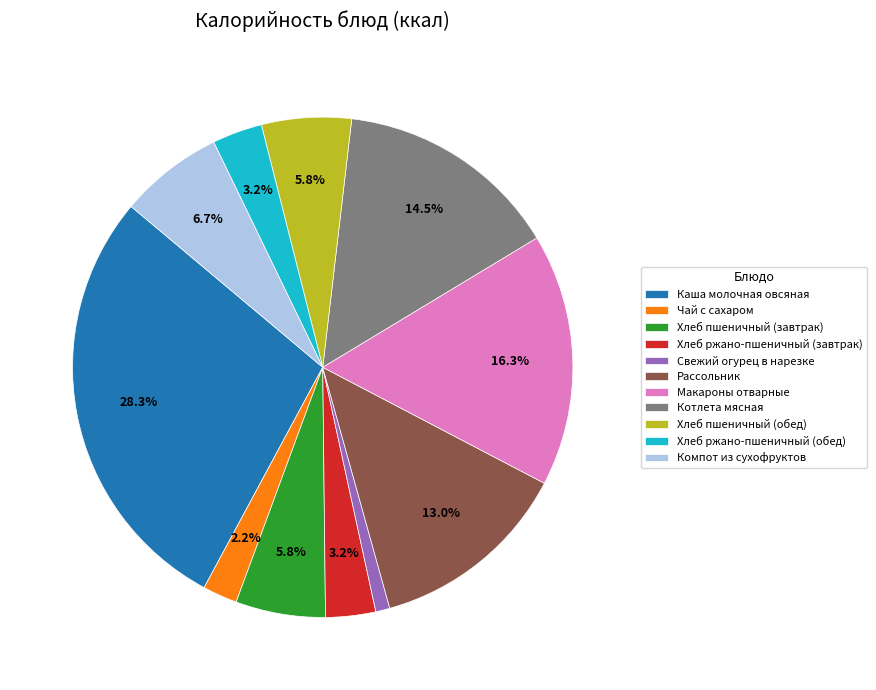

Does Рассольник account for over 50% of the chart?

No